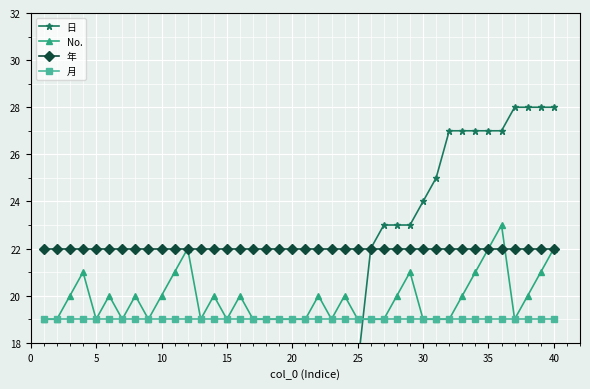

Is it true that 月 equals 19 at 25?

True